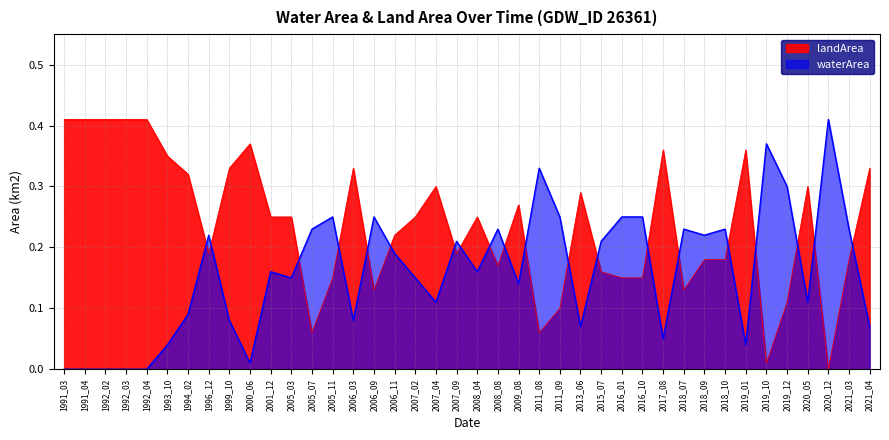

How many times do waterArea and landArea cross each other?

20